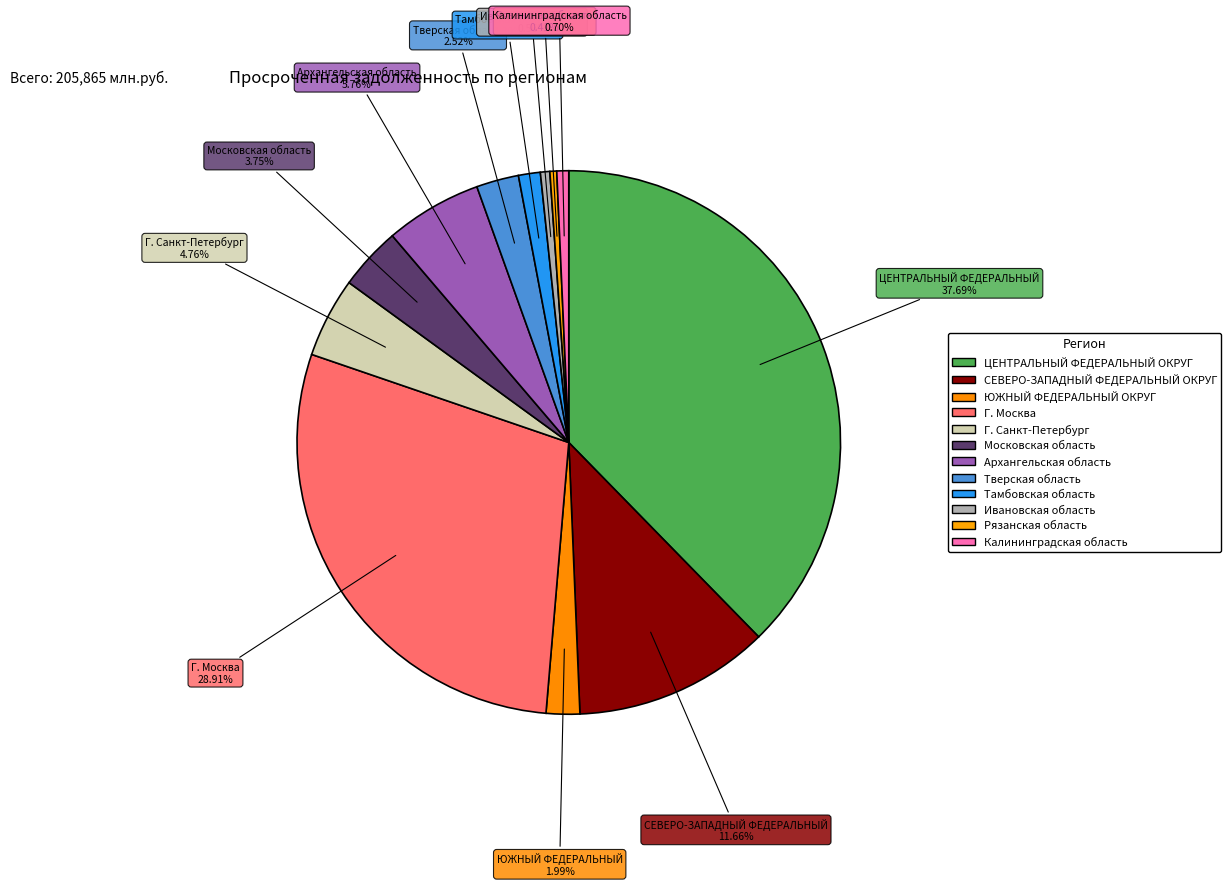

What is the smallest slice in the pie chart?

Рязанская область